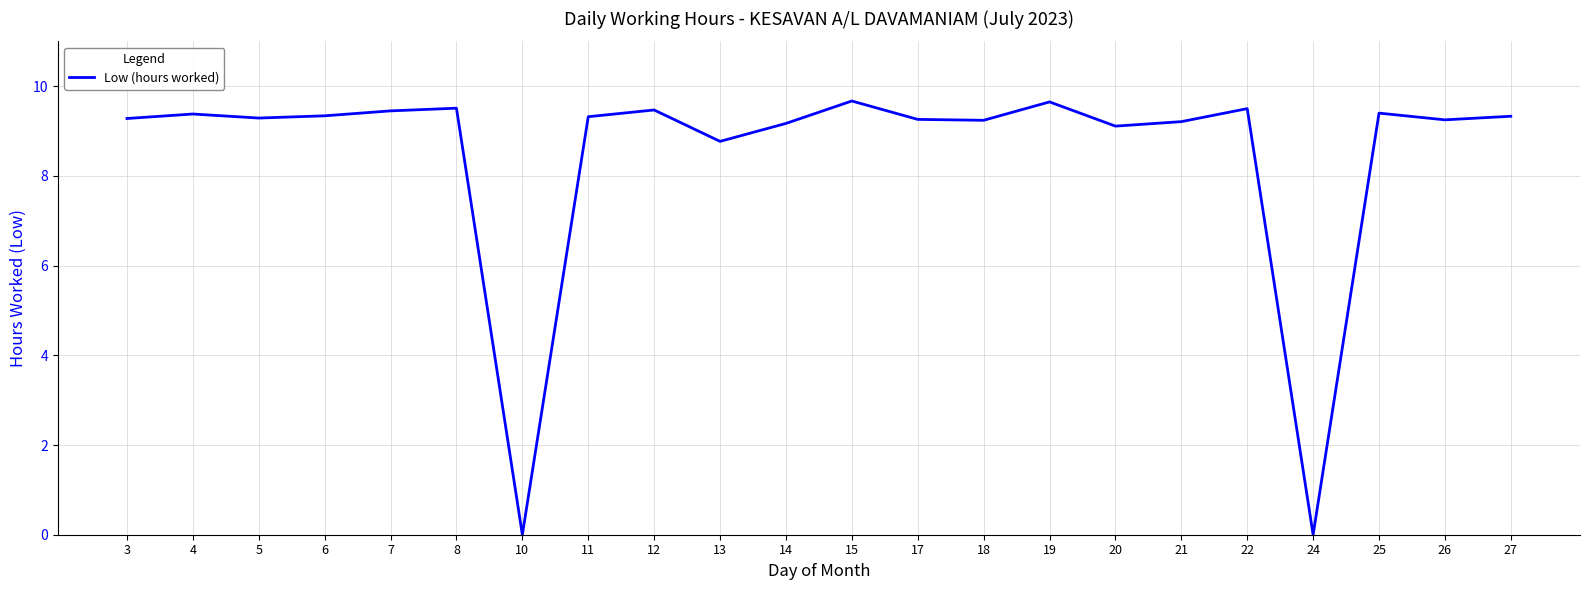

True or false: the data shows 9.7 at 19.

True